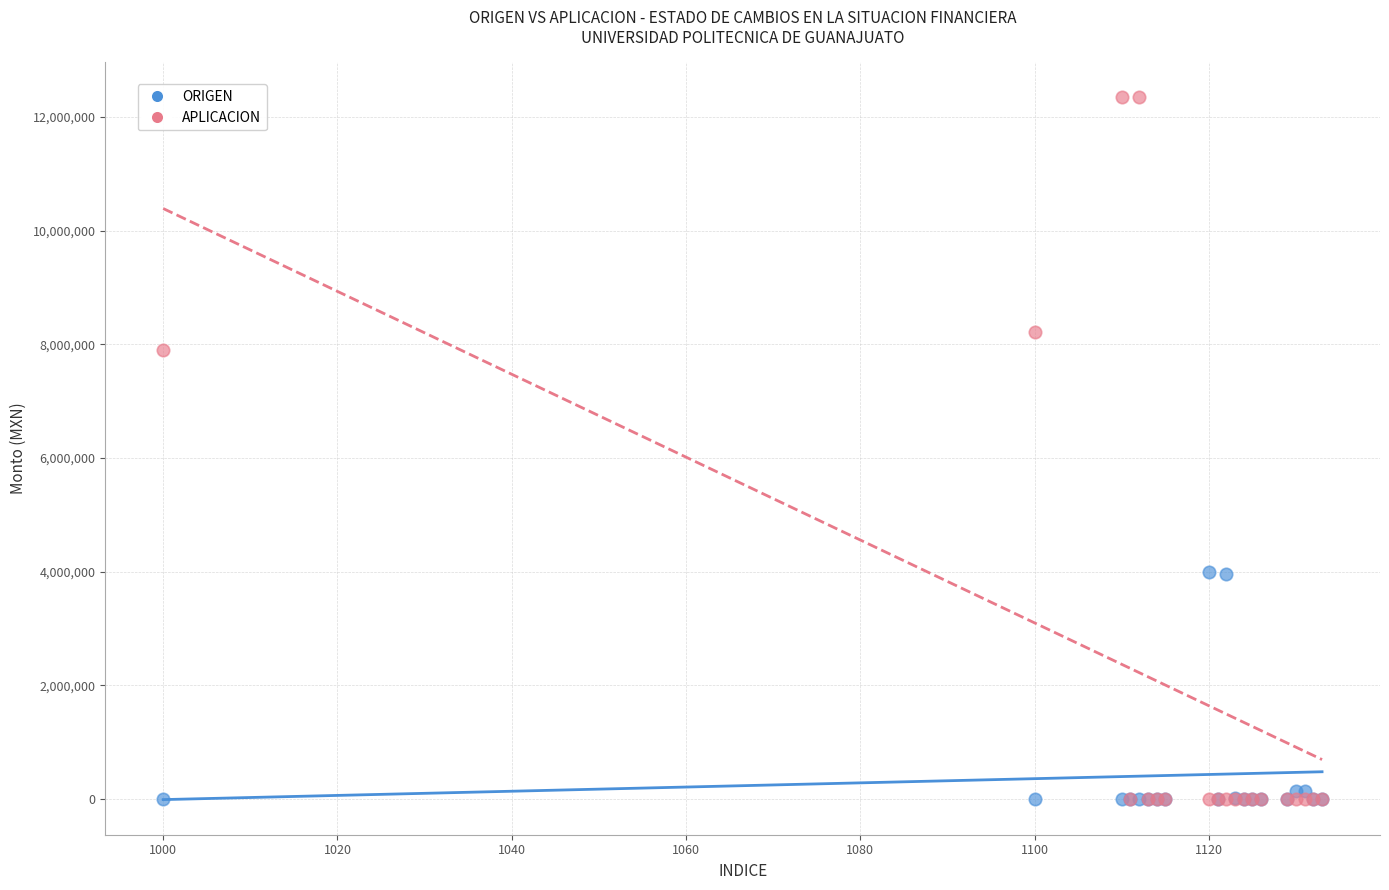

Which series has the largest Y range (max minus min)?

APLICACION